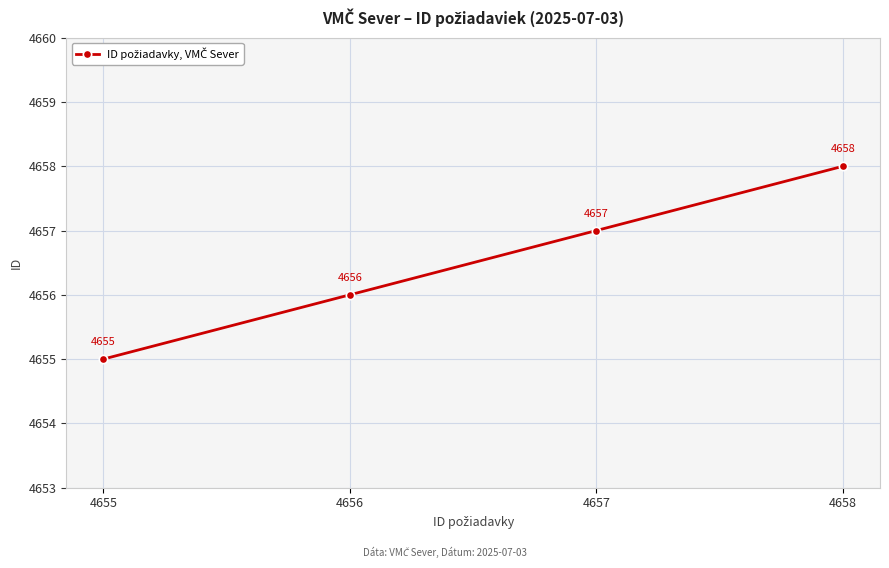

What is the difference between the second highest and minimum values?

2